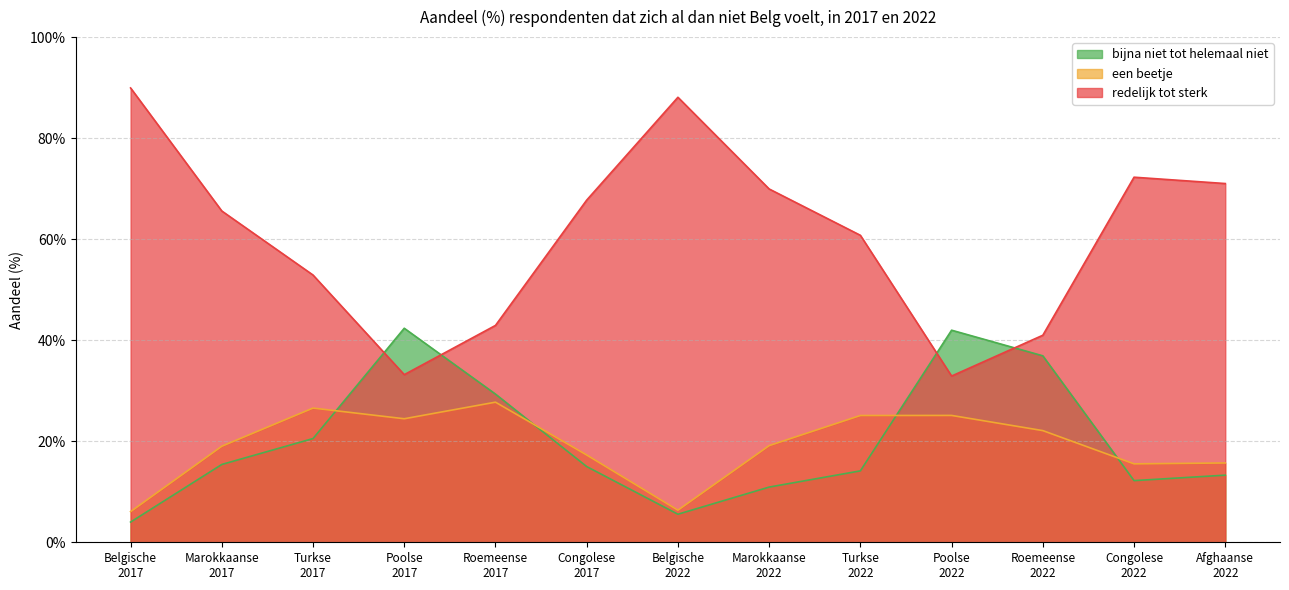

Reading left to right, extract all data points from this chart.

redelijk tot sterk: 0.9	0.7	0.5	0.3	0.4	0.7	0.9	0.7	0.6	0.3	0.4	0.7	0.7
een beetje: 0.1	0.2	0.3	0.2	0.3	0.2	0.1	0.2	0.3	0.3	0.2	0.2	0.2
bijna niet tot helemaal niet: 0.0	0.2	0.2	0.4	0.3	0.1	0.1	0.1	0.1	0.4	0.4	0.1	0.1